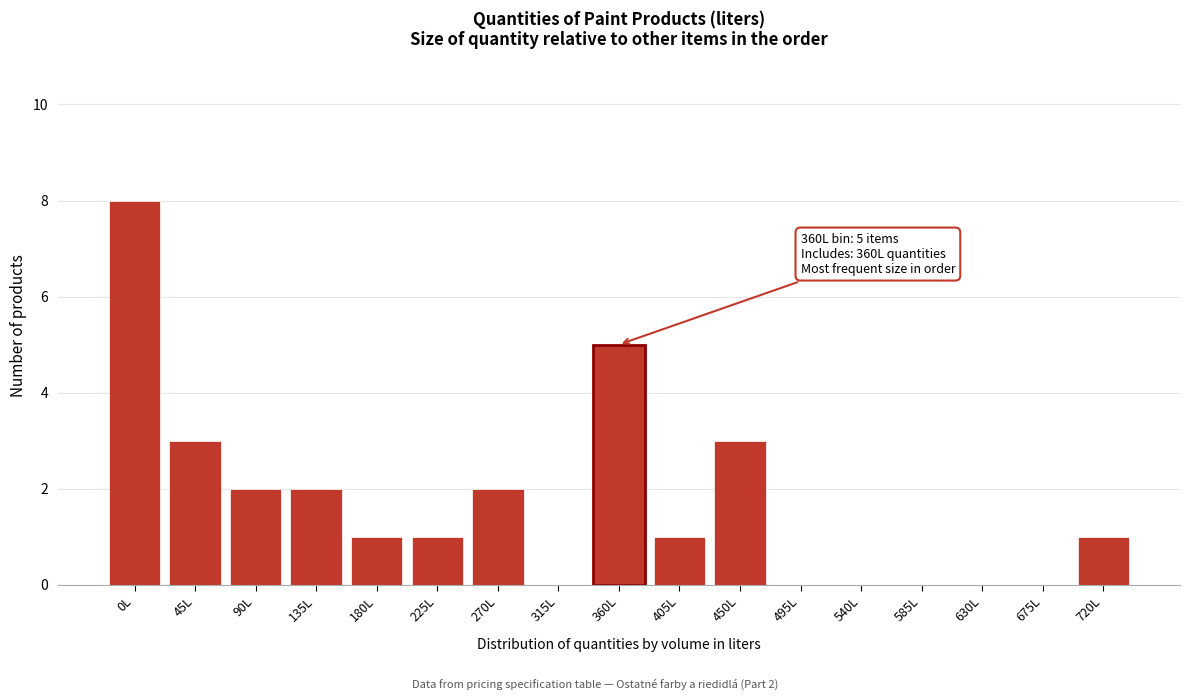

Reading left to right, what are all the values shown in this chart?

0L=8	45L=3	90L=2	135L=2	180L=1	225L=1	270L=2	315L=0	360L=5	405L=1	450L=3	495L=0	540L=0	585L=0	630L=0	675L=0	720L=1